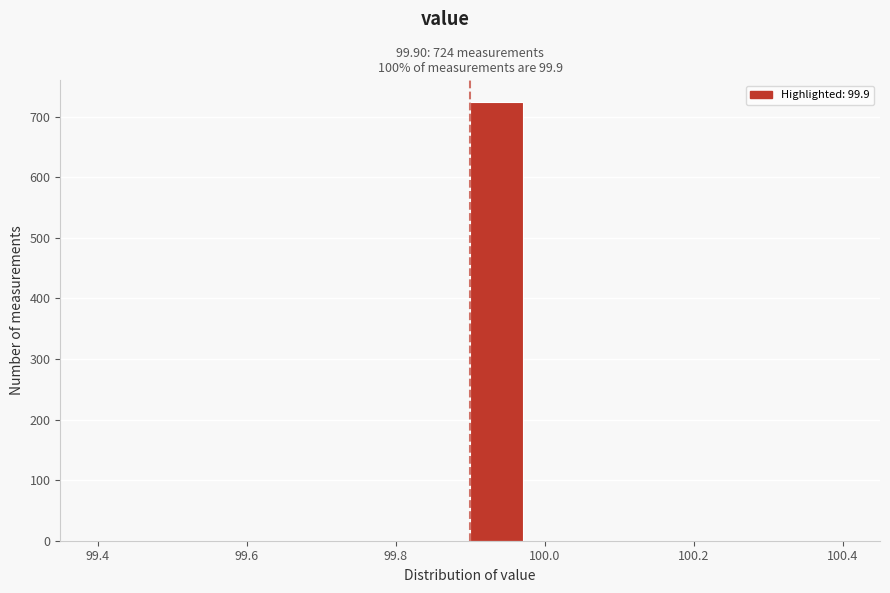

Around what value on the x-axis is the tallest bar? Give the approximate position of its centre, as read against the axis.

99.94